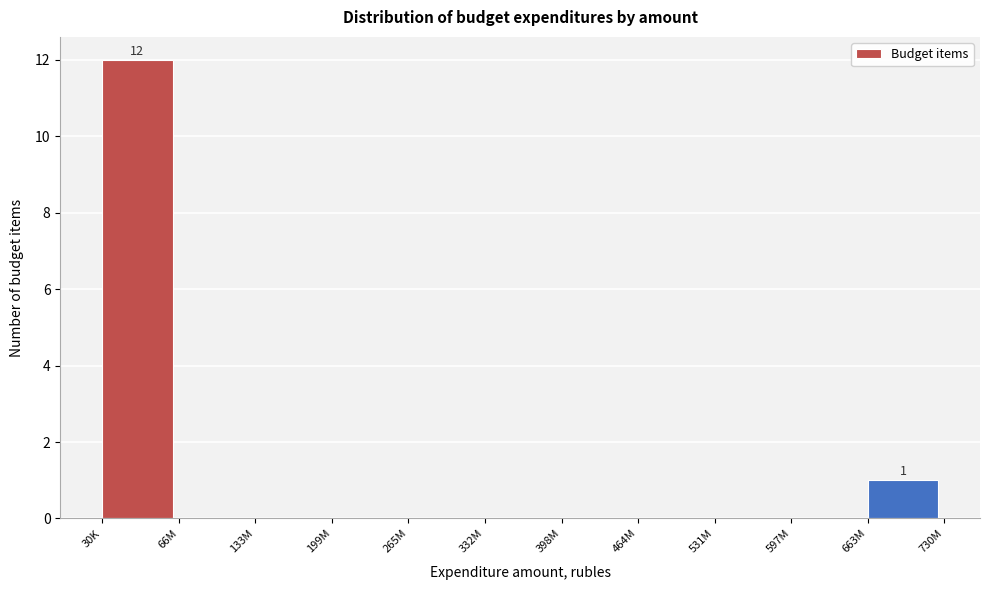

Reading right to left, transcribe all the data shown in this chart.

663M=1	597M=0	531M=0	464M=0	398M=0	332M=0	265M=0	199M=0	133M=0	66M=0	30K=12